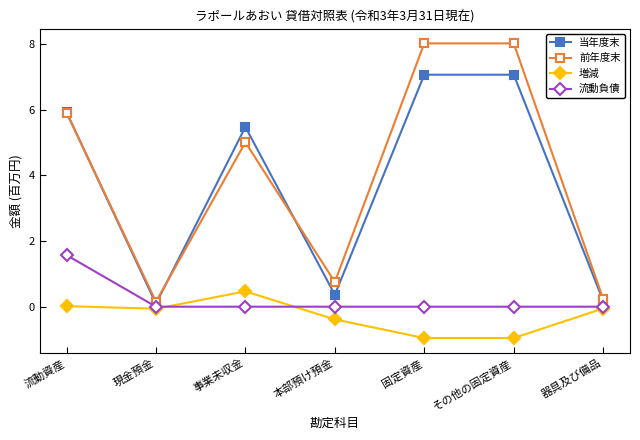

At which label does 当年度末 first exceed 5?

流動資産